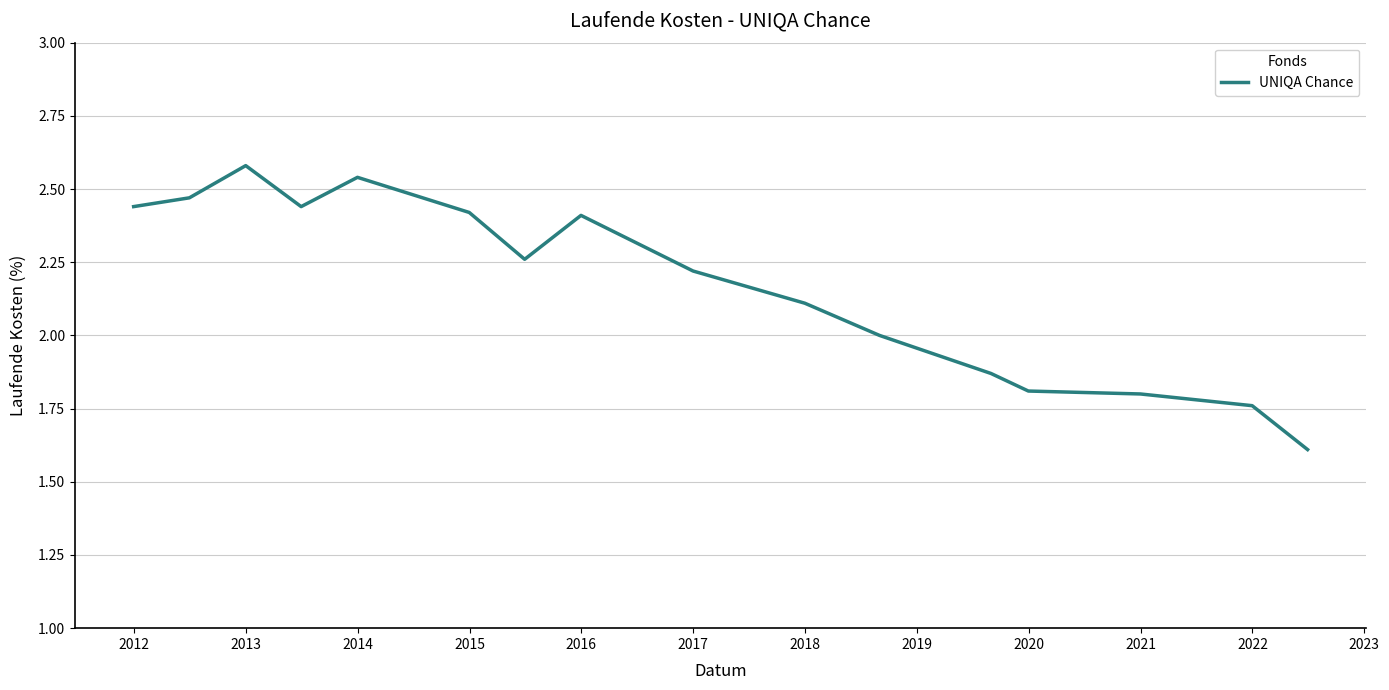

What is the difference between the maximum and minimum values?

1.0